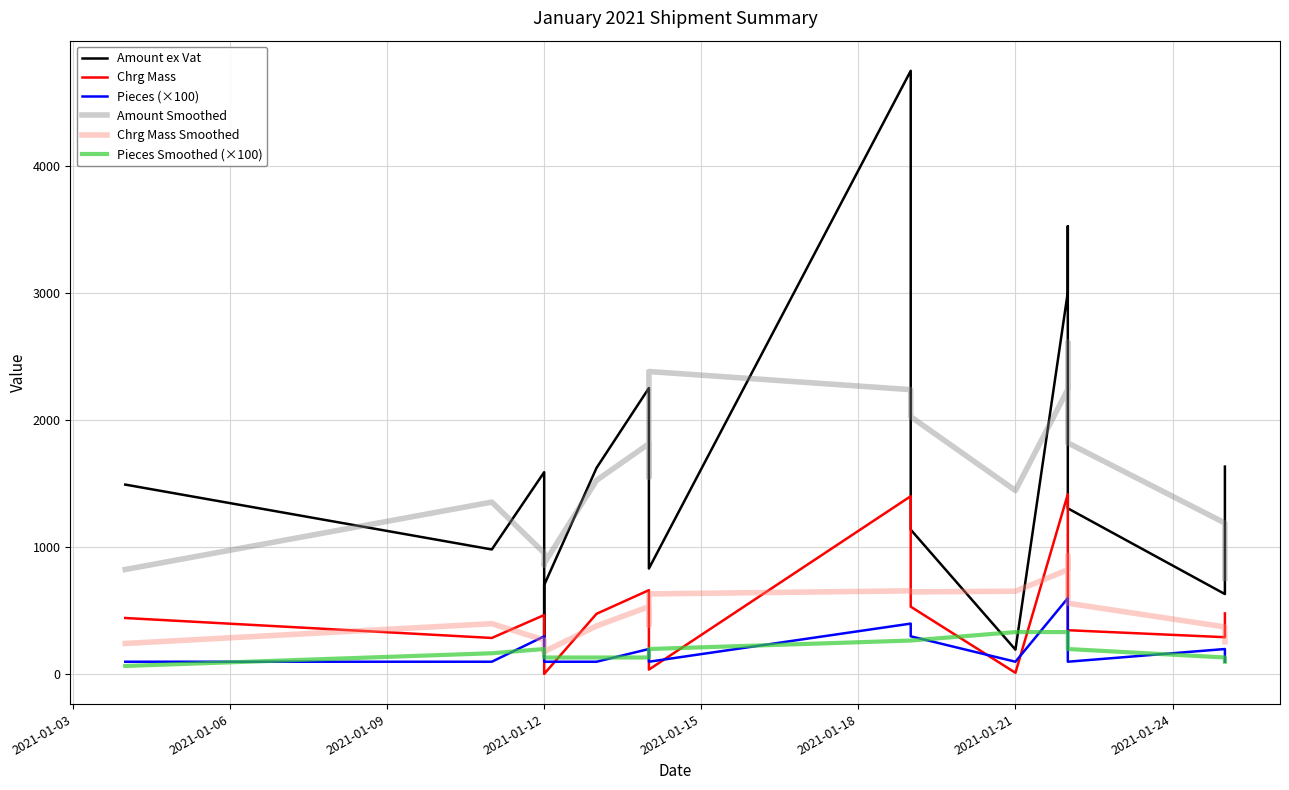

How many times do Chrg Mass Smoothed and Chrg Mass cross each other?

10